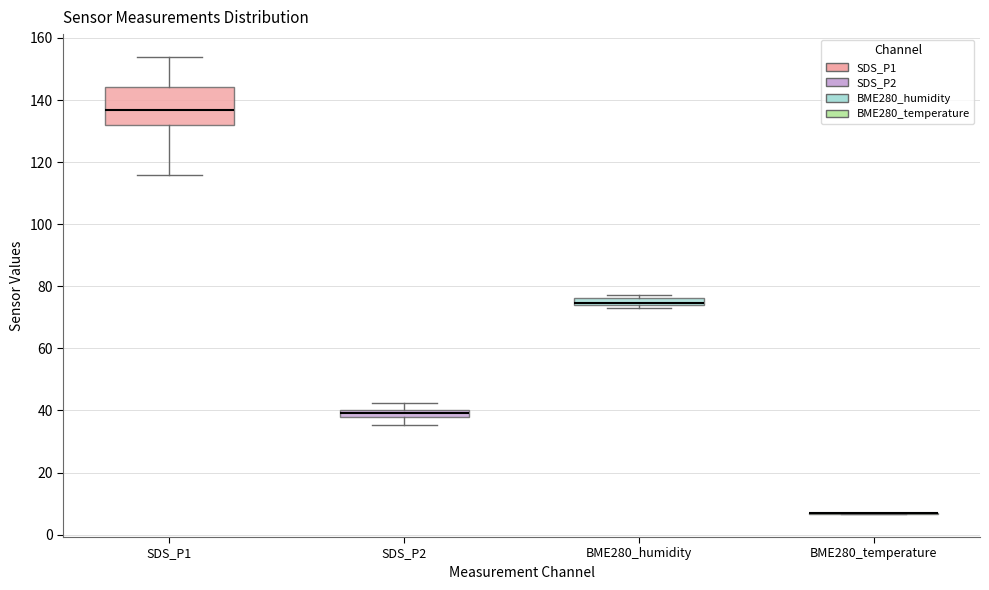

Comparing the boxes themselves (not the whiskers), which one is the tallest?

SDS_P1